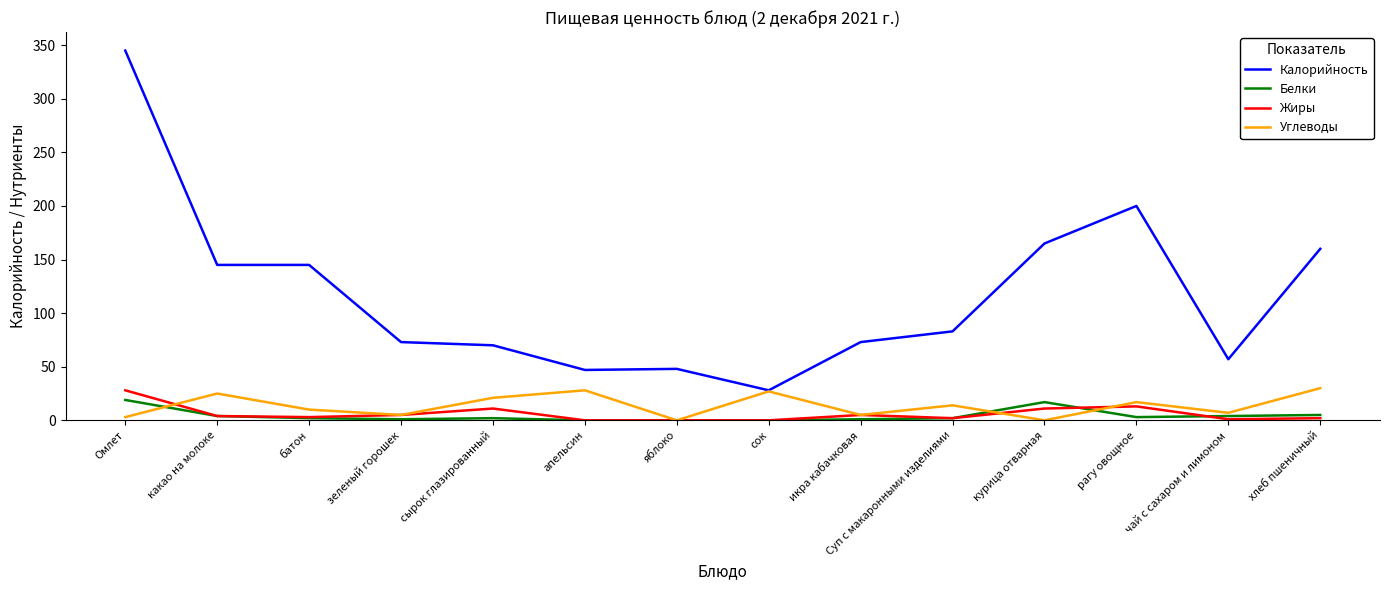

Which series has the largest range (max minus min)?

Калорийность